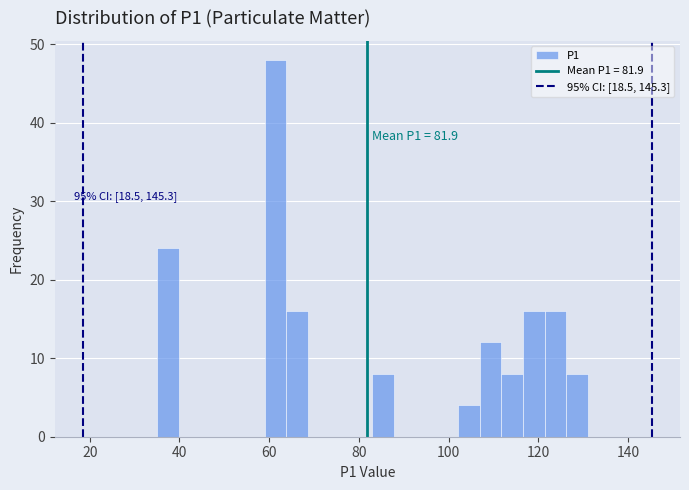

Around what value on the x-axis is the tallest bar? Give the approximate position of its centre, as read against the axis.

62